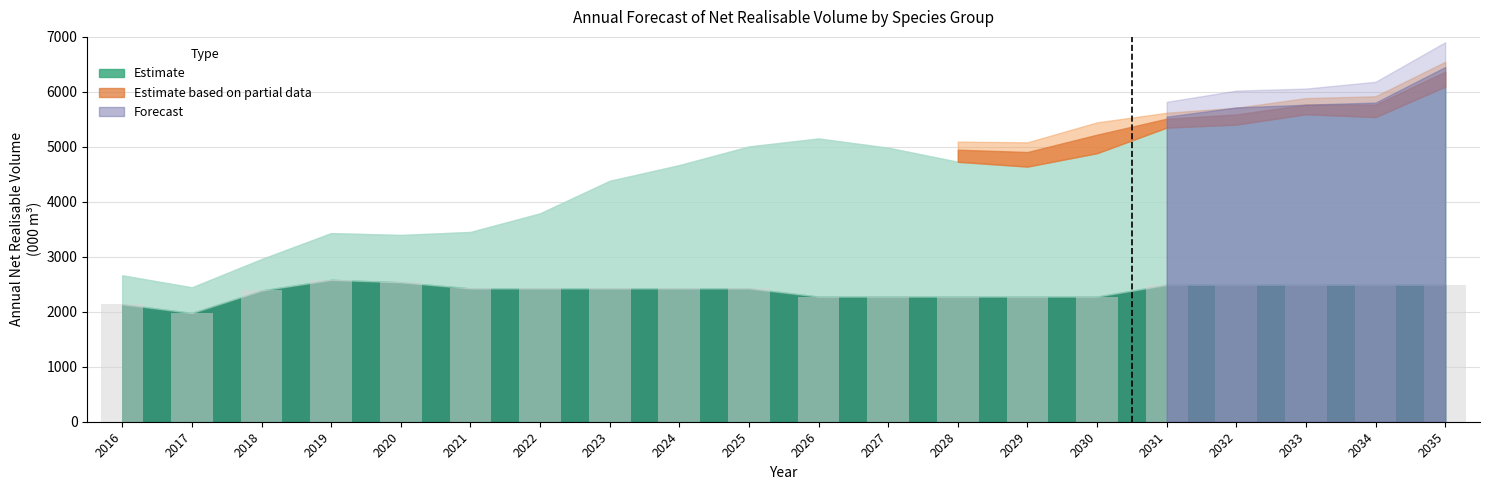

What is the change in value from 2017 to 2027?

+298.4